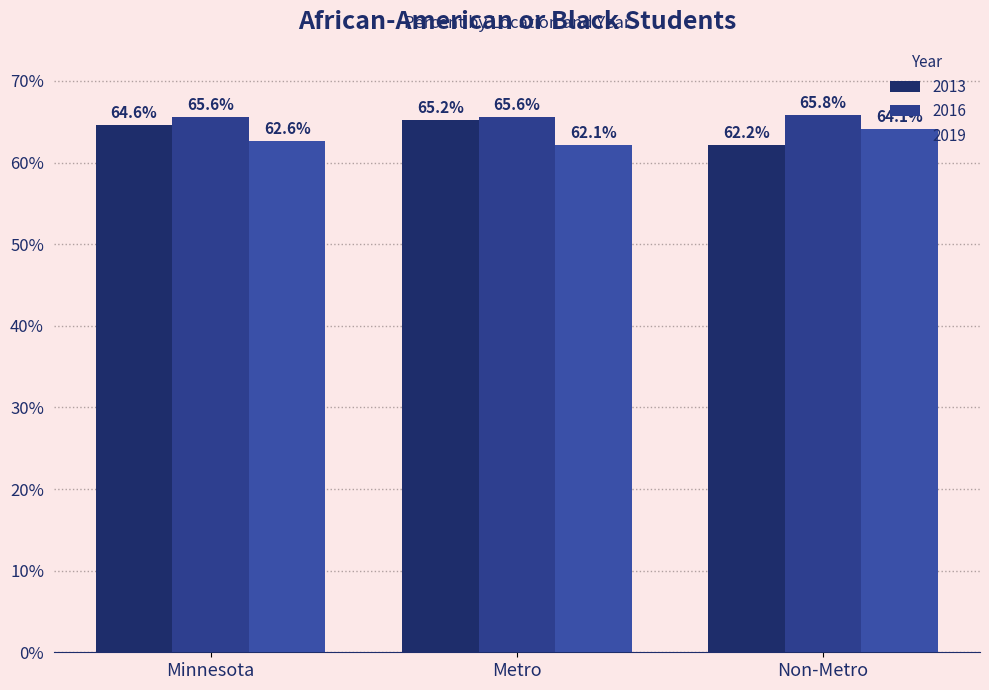

At how many categories does at least one series exceed 0?

3